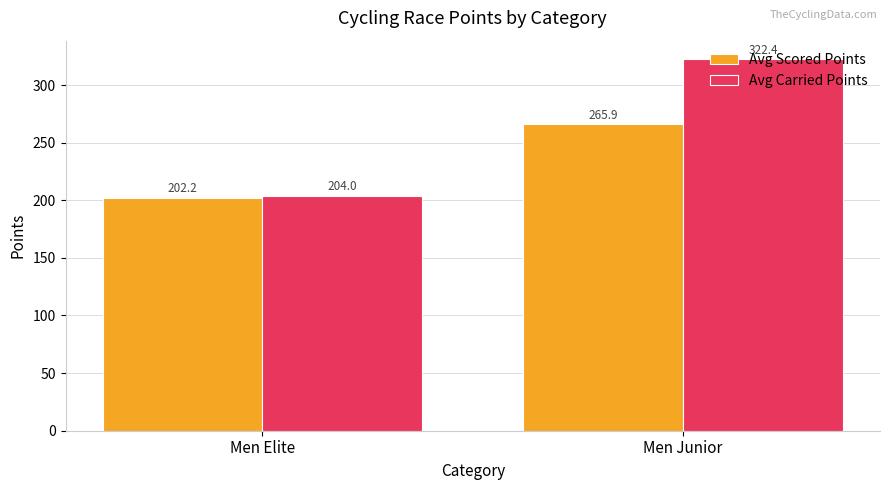

What are all the series names shown in the legend?

Avg Scored Points, Avg Carried Points